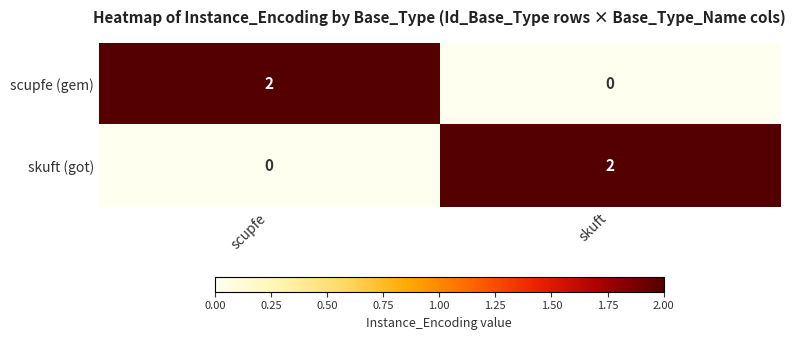

Reading right to left, transcribe all the data shown in this chart.

scupfe (gem): 0	2
skuft (got): 2	0